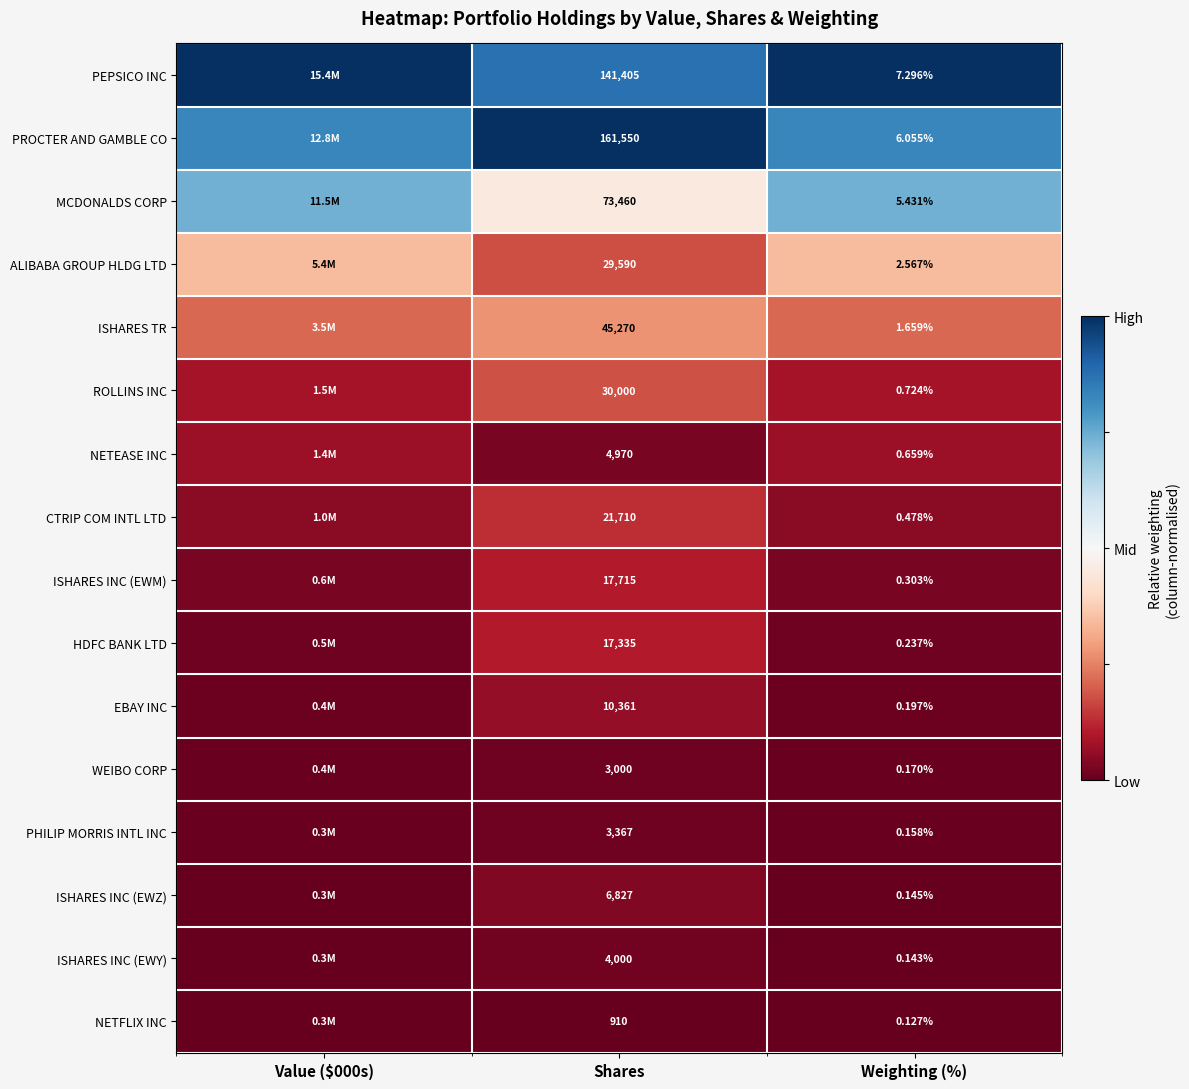

At Shares, list the series in order from largest to smallest.

PROCTER AND GAMBLE CO, PEPSICO INC, MCDONALDS CORP, ISHARES TR, ROLLINS INC, ALIBABA GROUP HLDG LTD, CTRIP COM INTL LTD, ISHARES INC (EWM), HDFC BANK LTD, EBAY INC, ISHARES INC (EWZ), NETEASE INC, ISHARES INC (EWY), PHILIP MORRIS INTL INC, WEIBO CORP, NETFLIX INC